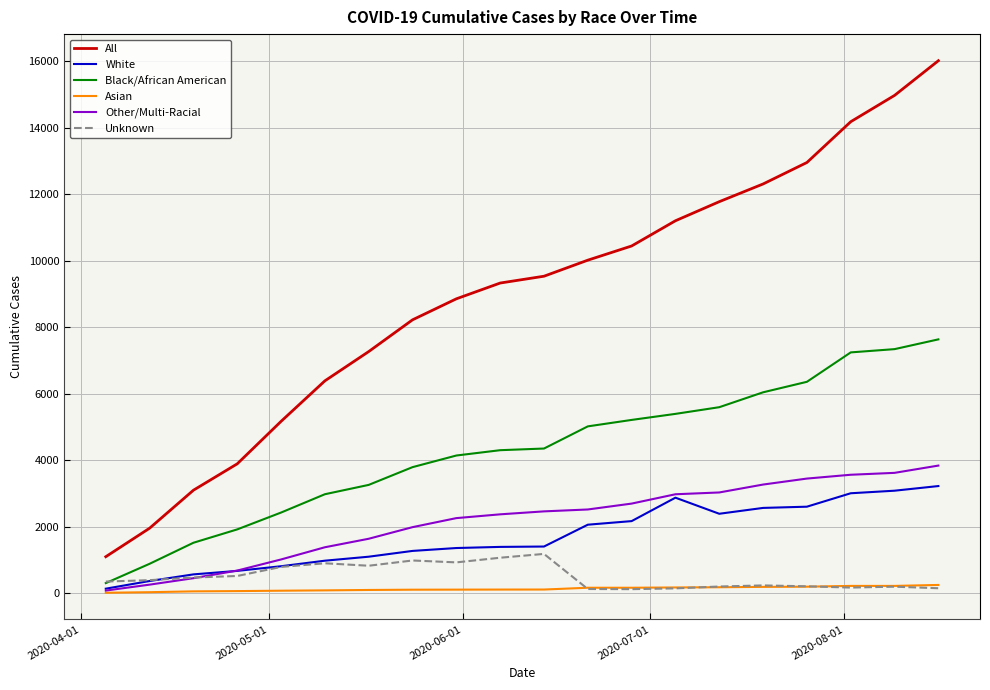

True or false: Other/Multi-Racial and All cross at least once.

False